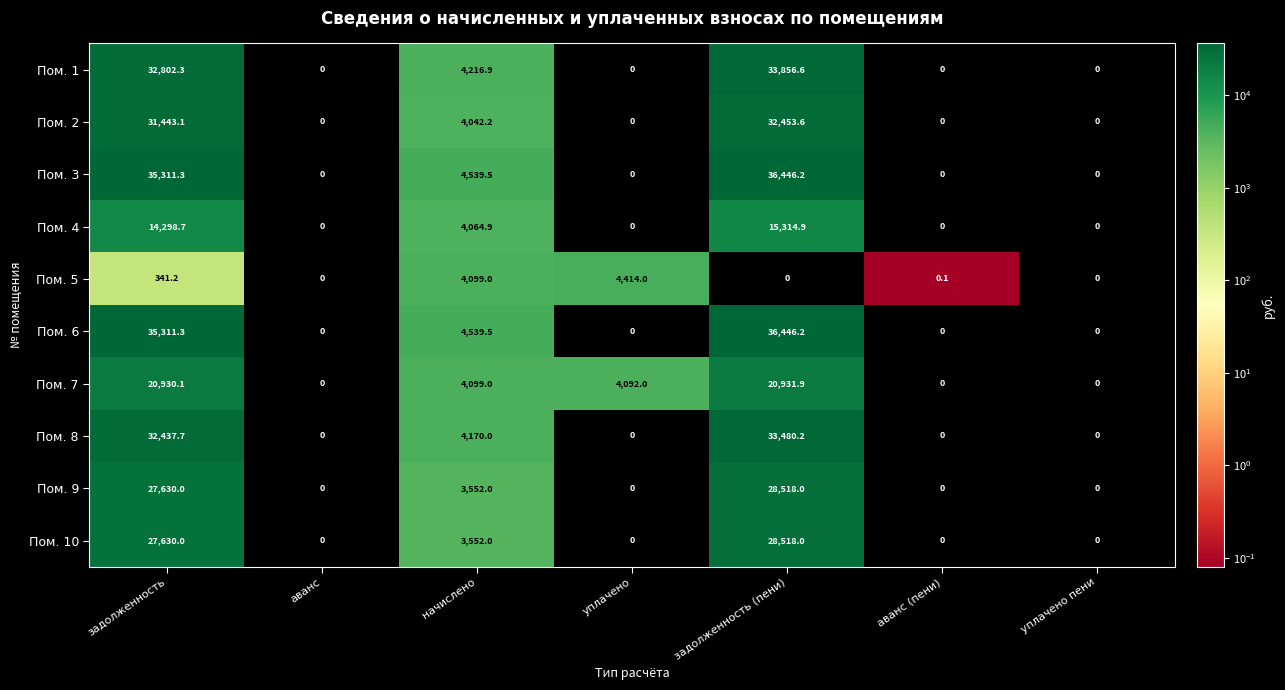

What is the difference between the Пом. 6 values at уплачено and задолженность?

35311.3